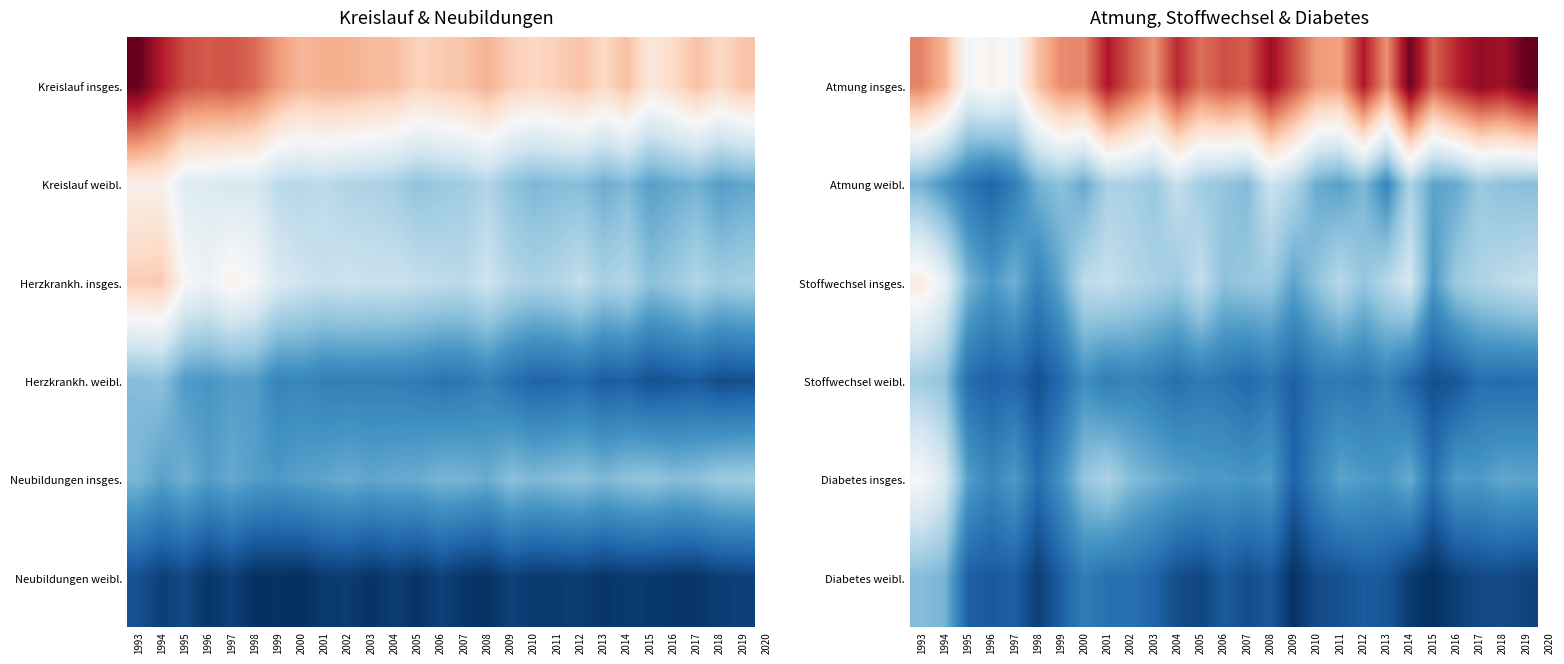

The Stoffwechsel weibl. series shows 51 at 2019. True or false?

False